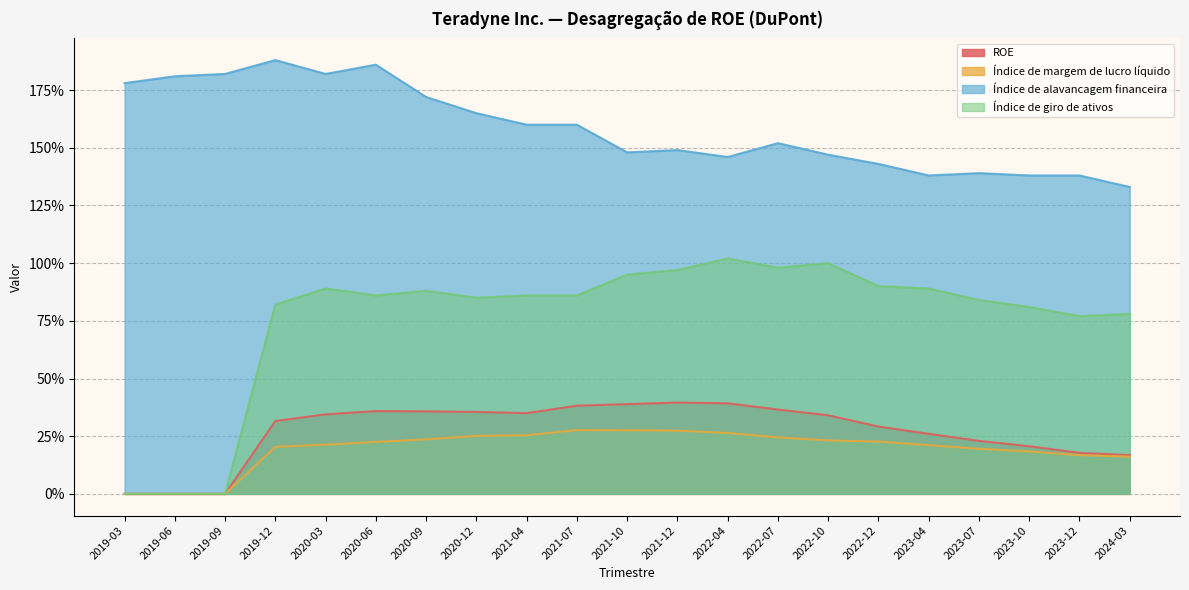

Rank the series at 2023-12 from highest to lowest value.

Índice de alavancagem financeira, Índice de giro de ativos, ROE, Índice de margem de lucro líquido